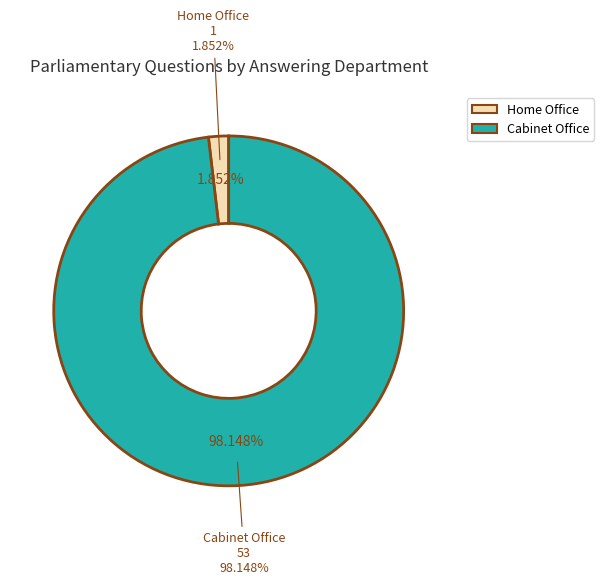

Does Home Office represent more than half of the total?

No